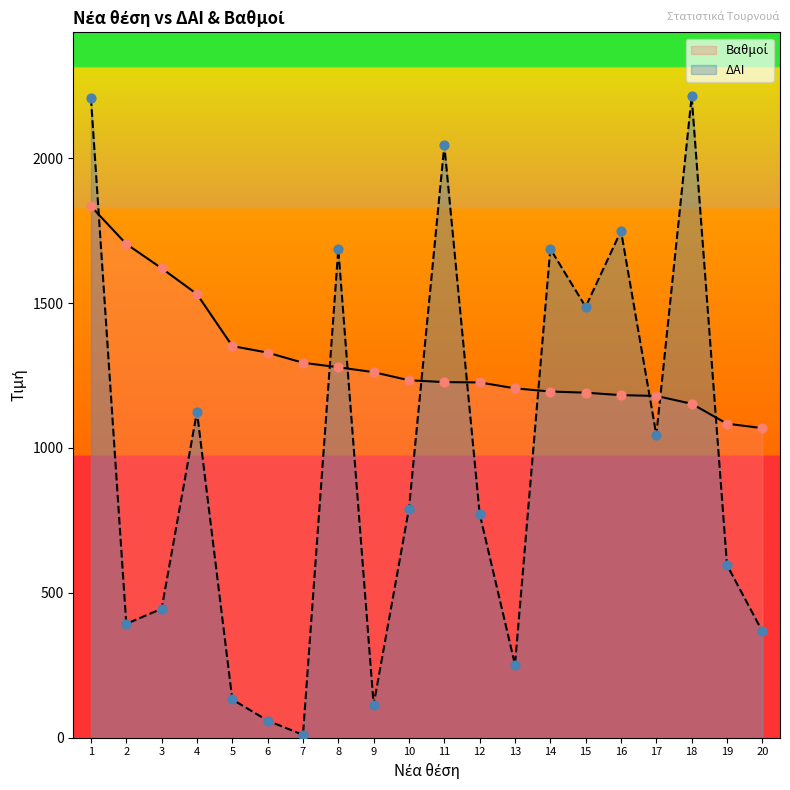

Which series contains the highest Y value?

ΔΑΙ